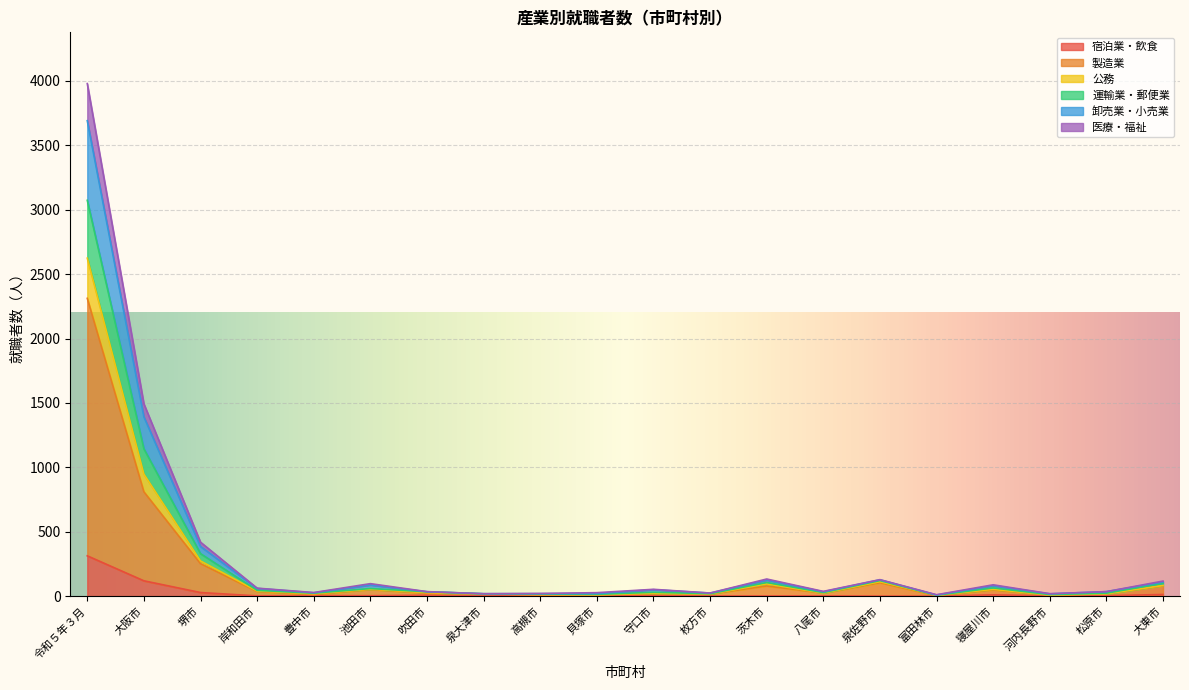

At 松原市, list the series in order from largest to smallest.

公務, 運輸業・郵便業, 卸売業・小売業, 製造業, 医療・福祉, 宿泊業・飲食